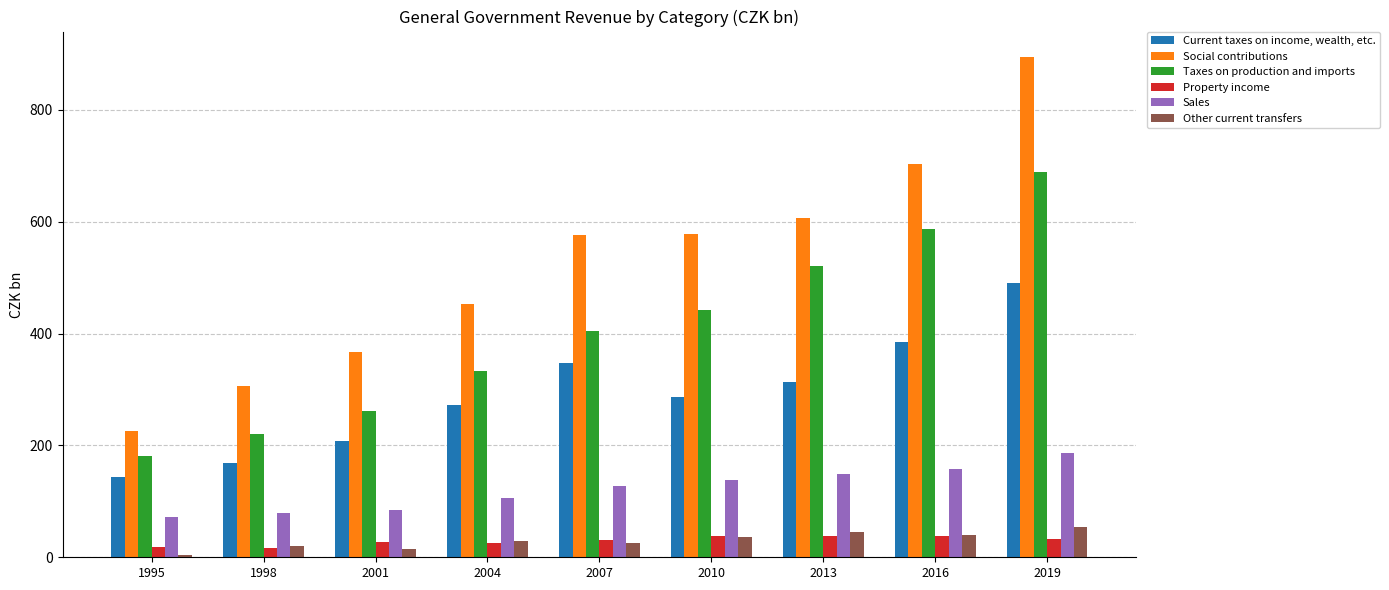

At which category is the sum across all series the highest?

2019